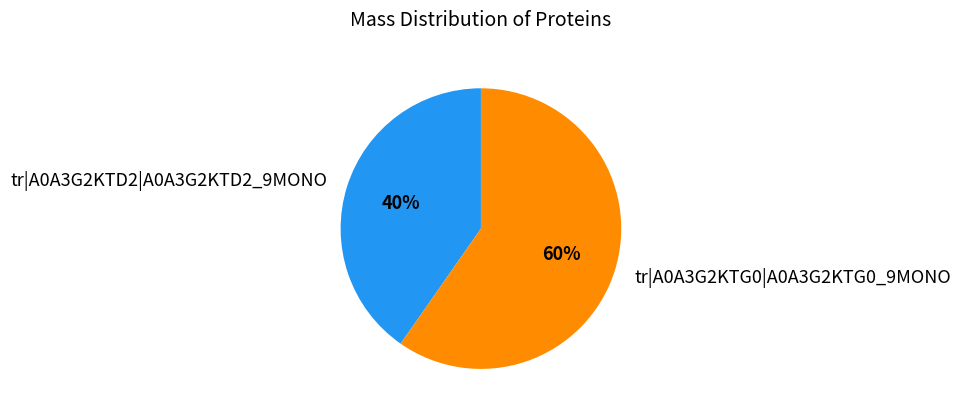

What percentage is the tr|A0A3G2KTG0|A0A3G2KTG0_9MONO slice, to the nearest percent?

60%